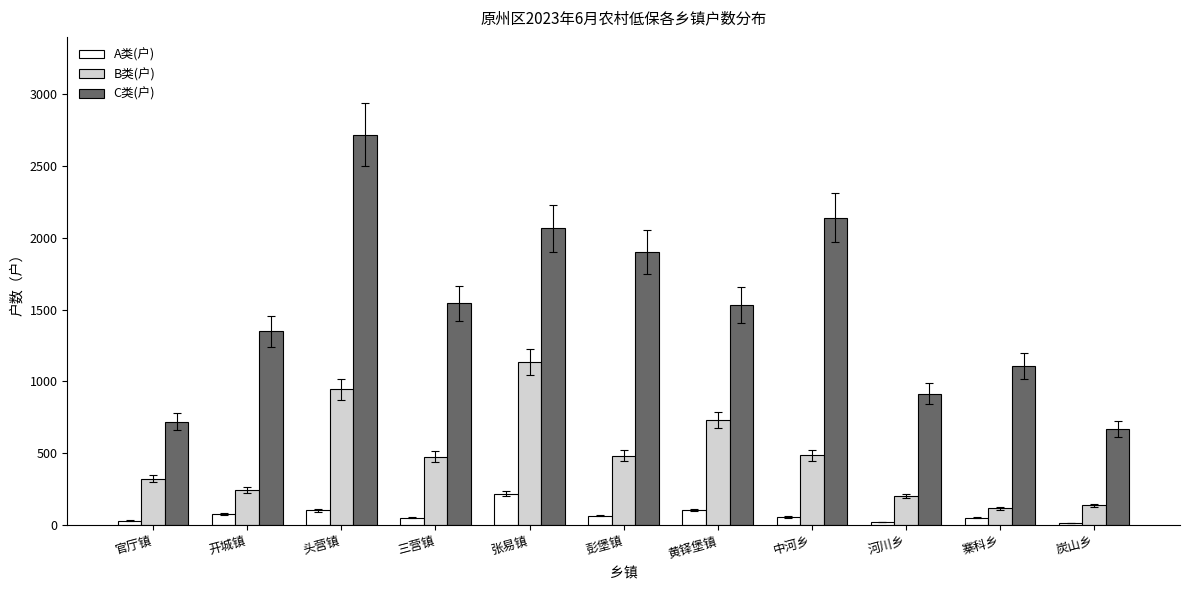

Is it true that B类(户) equals 371 at 黄铎堡镇?

False